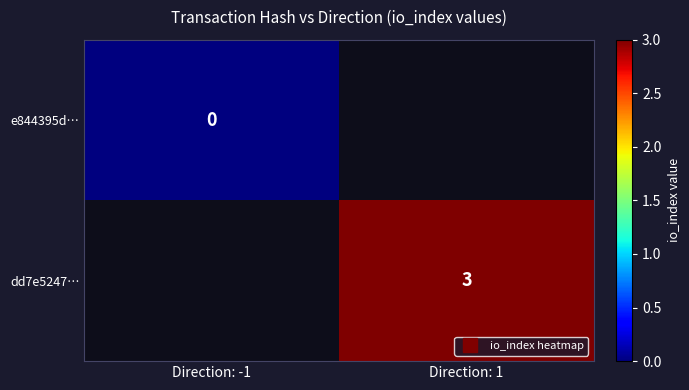

List the labels in order of e844395d… value, largest first.

Direction: -1, Direction: 1